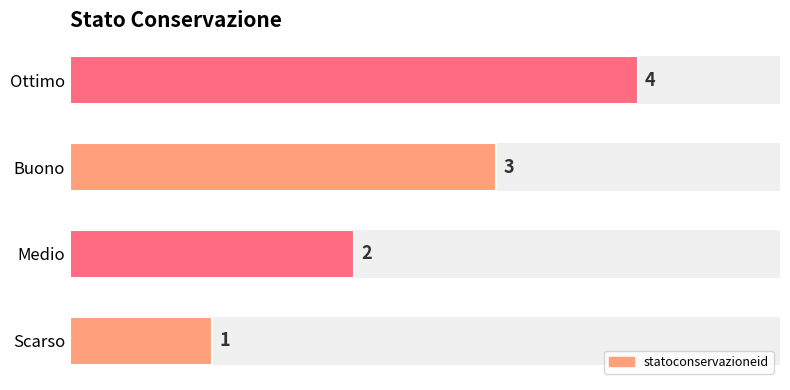

The value at Scarso is 2. True or false?

False